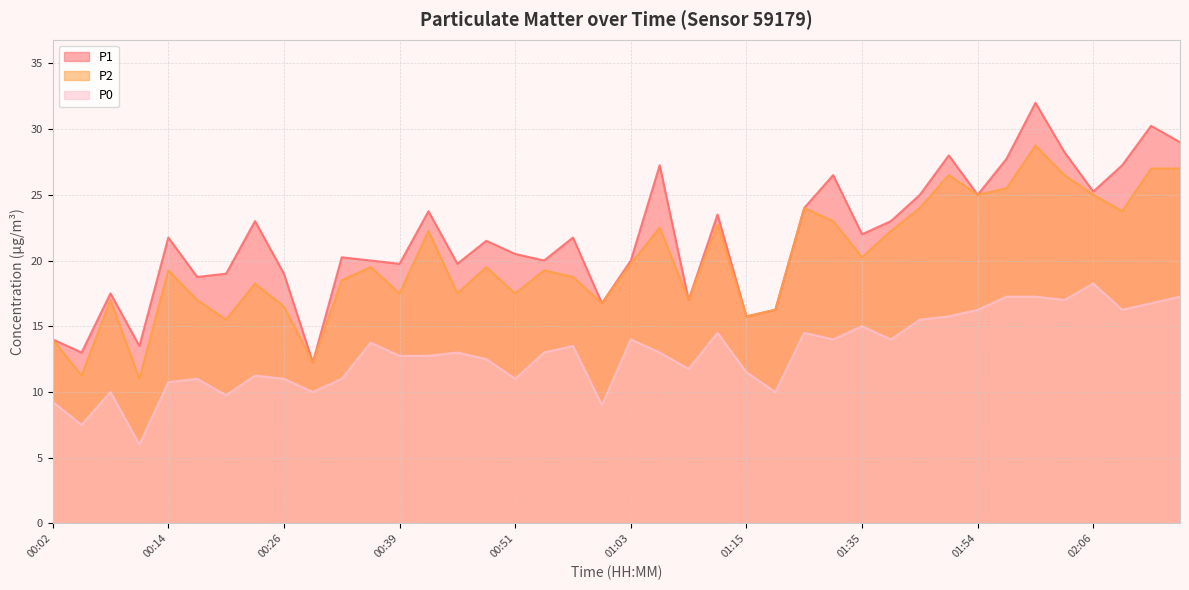

What is the greatest value displayed?

32.0